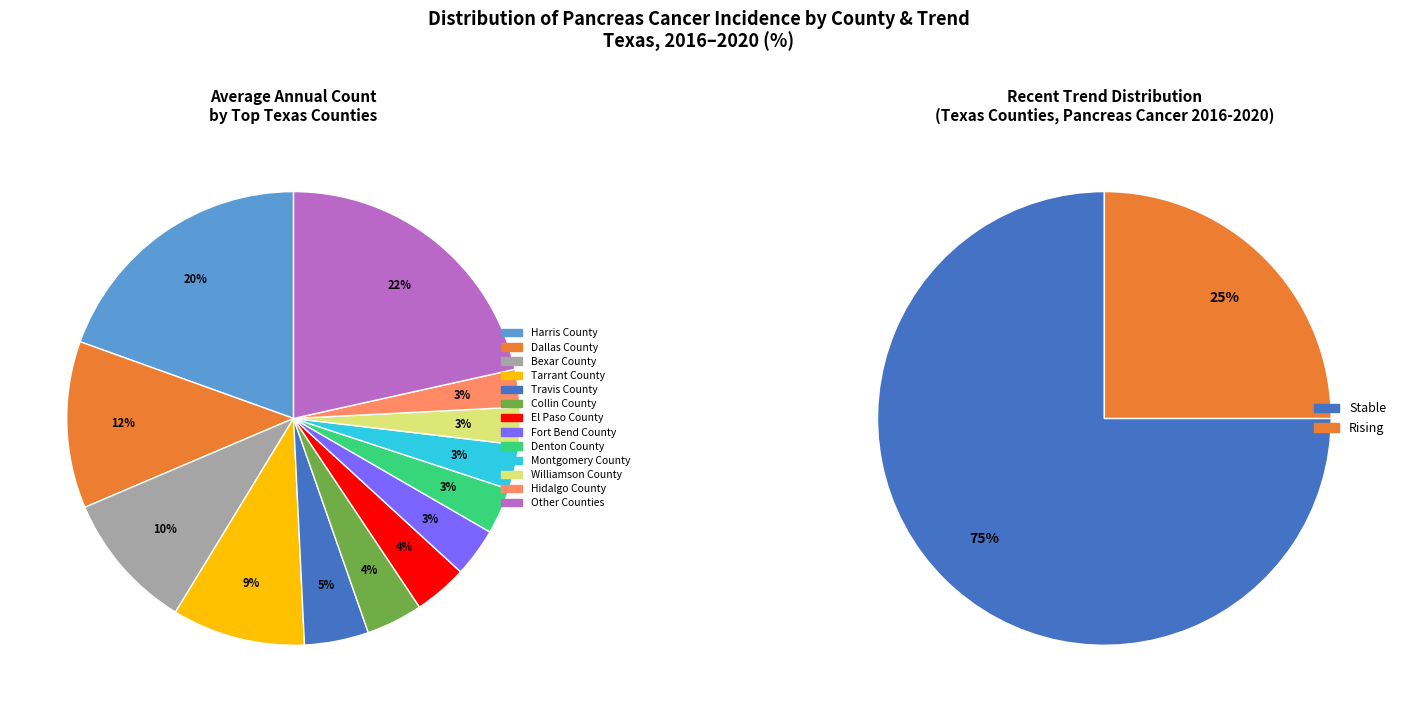

Is it true that rising is 15% of the pie?

False